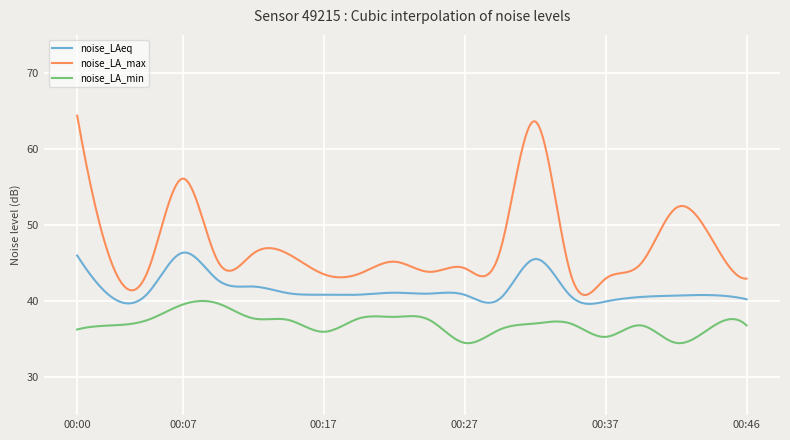

Rank the series by their maximum value, from lowest to highest.

noise_LA_min, noise_LAeq, noise_LA_max